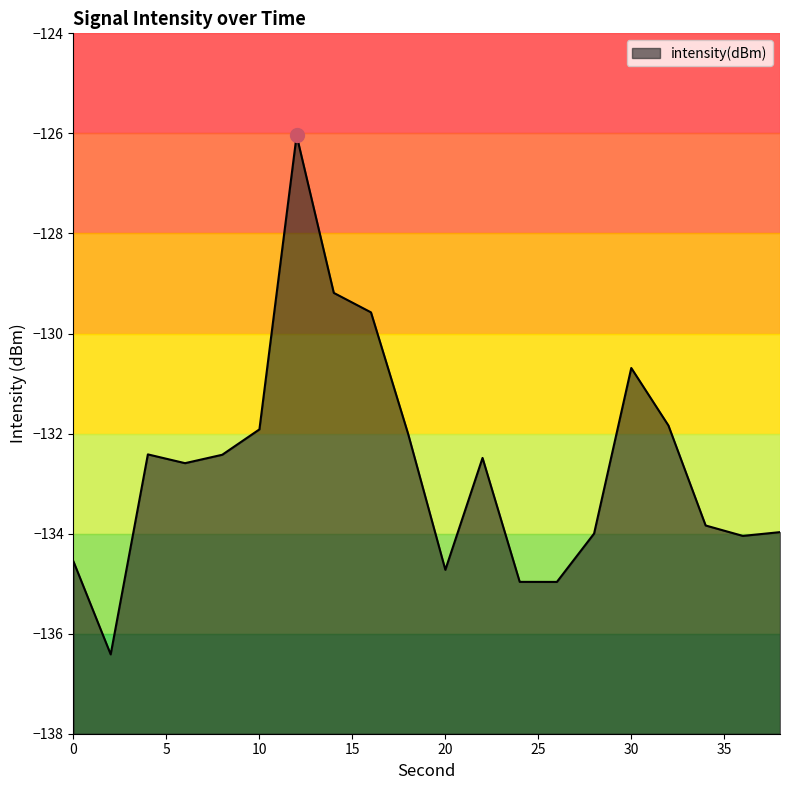

How many distinct data groups are displayed?

1